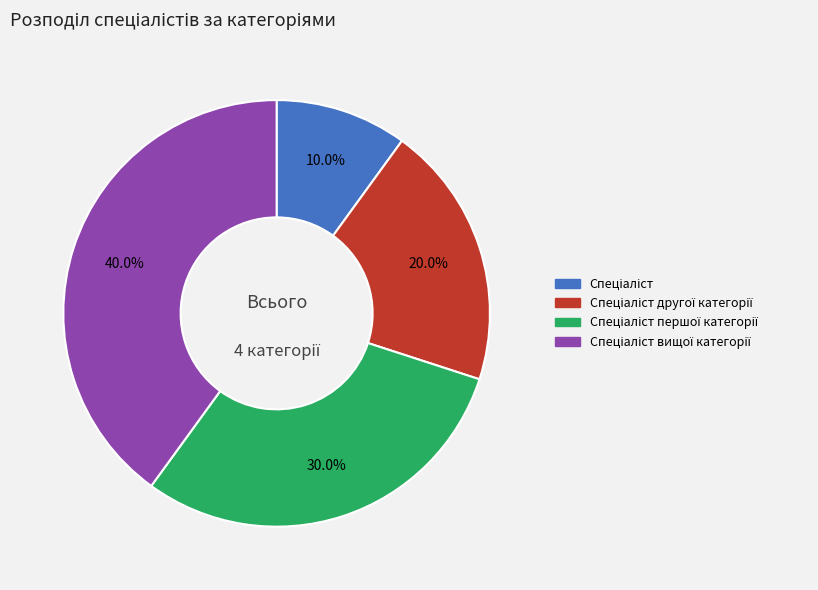

Count the number of slices in the pie.

4